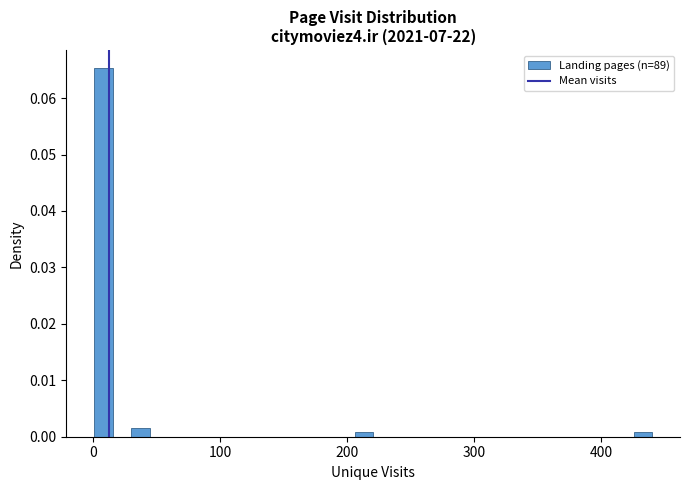

Read against the x-axis, roughly where is the centre of the tallest bar?

10